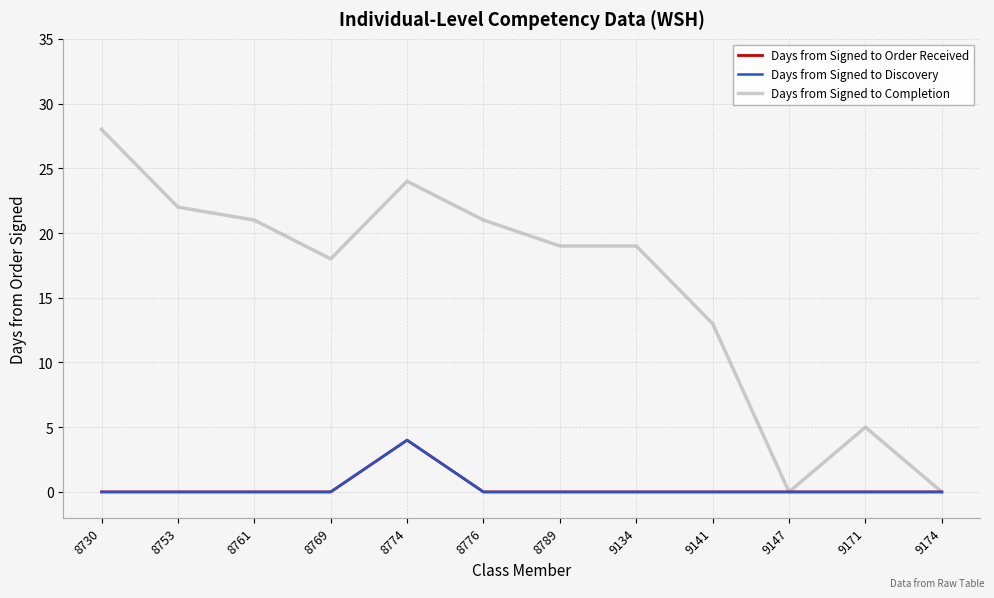

Is this an area chart (filled region under the line)?

No